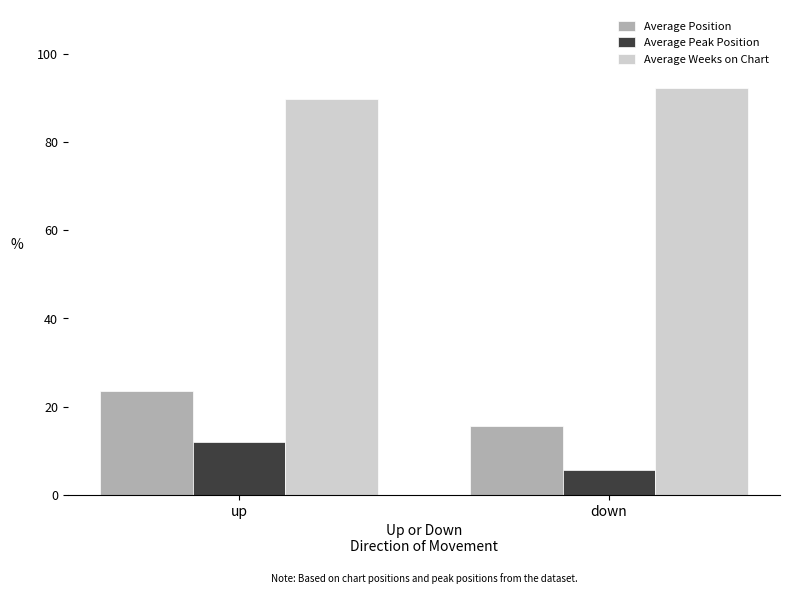

Is it true that Average Weeks on Chart equals 128.6 at up?

False